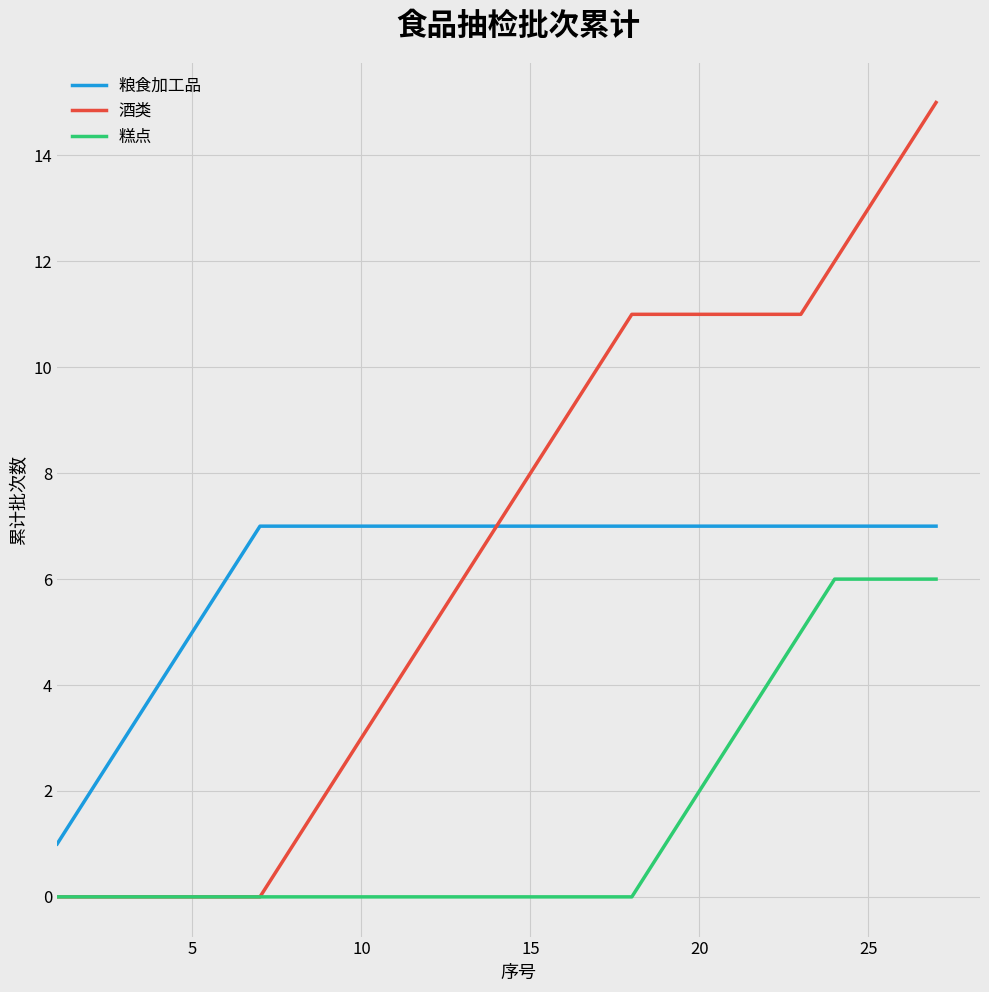

True or false: 糕点 and 粮食加工品 cross at least once.

False